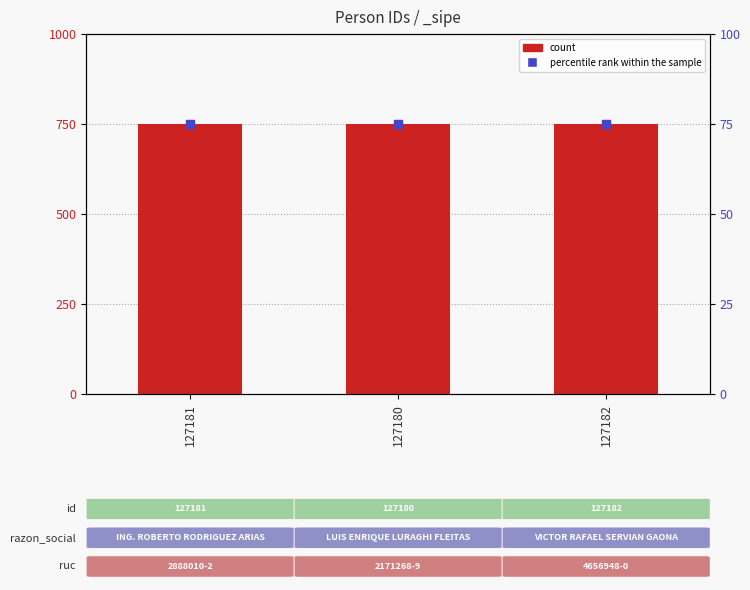

At how many categories does at least one series exceed 279?

3